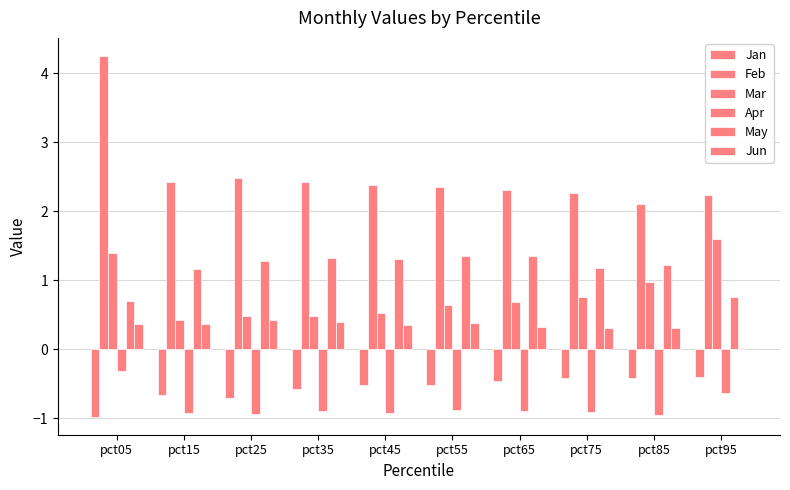

Are the bars horizontal?

No